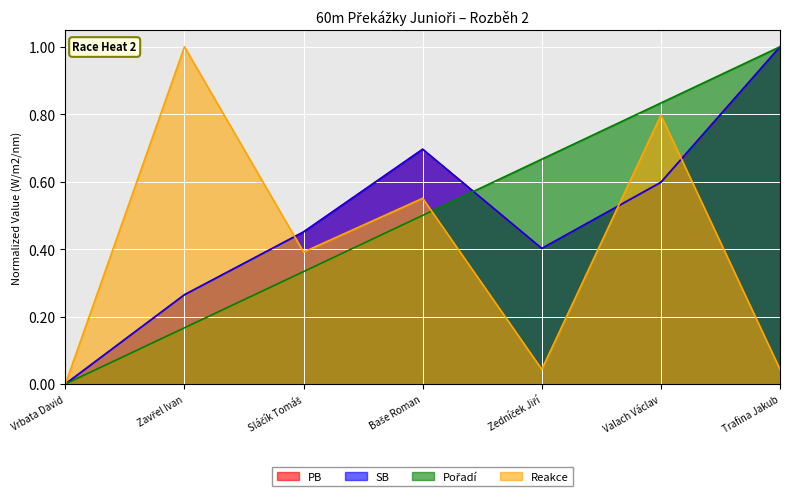

Which category has the lowest value in the PB series?

Vrbata David